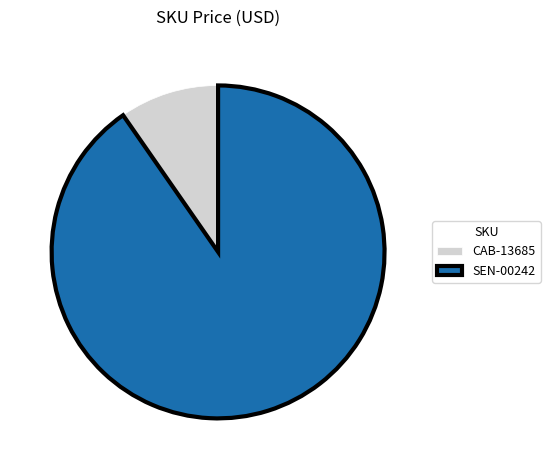

Which category has the smallest portion of the pie?

CAB-13685